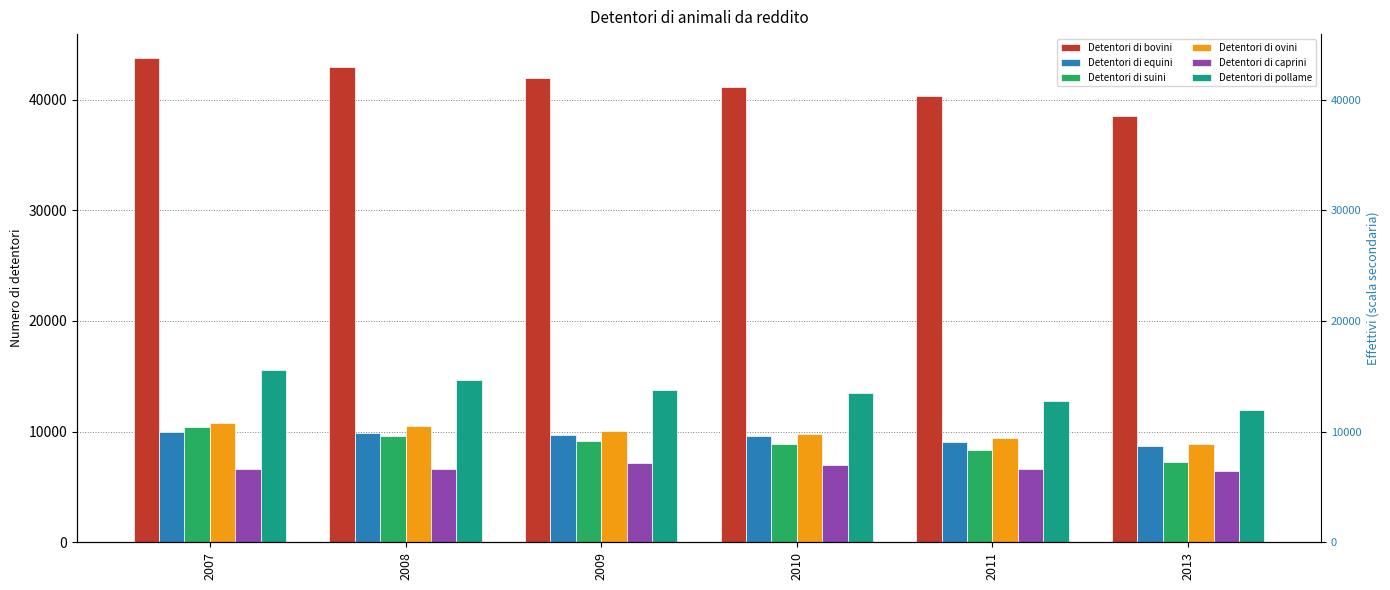

At how many categories does at least one series exceed 14483?

6